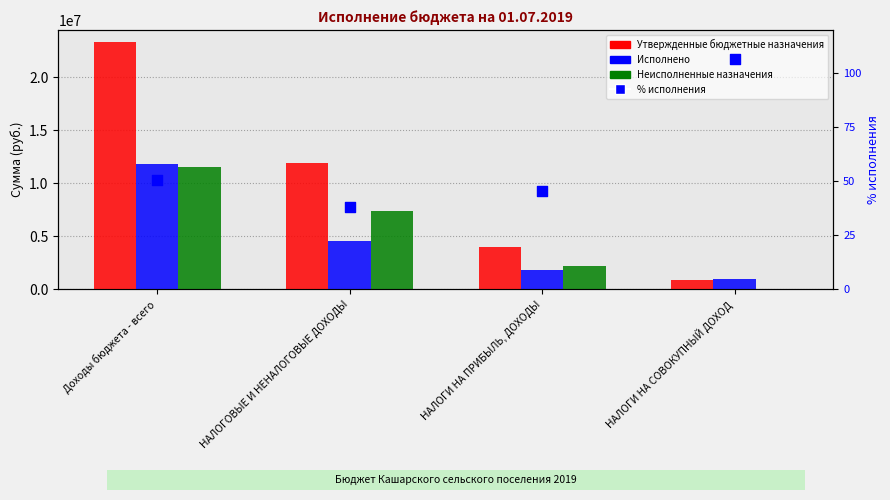

At which category is the sum across all series the highest?

Доходы бюджета - всего